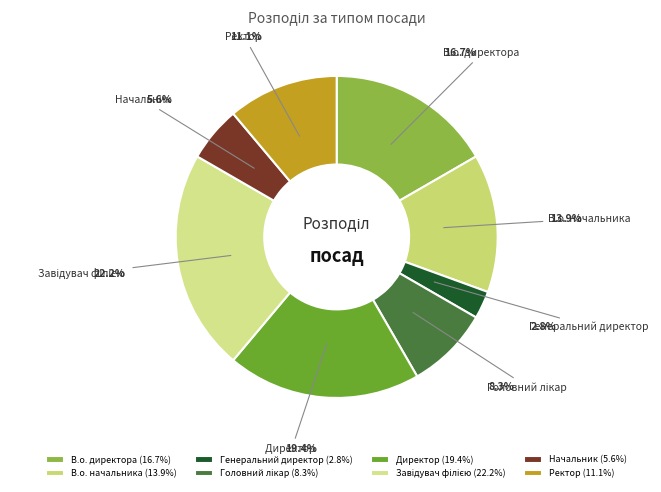

Between В.о. начальника and Начальник, which is larger?

В.о. начальника